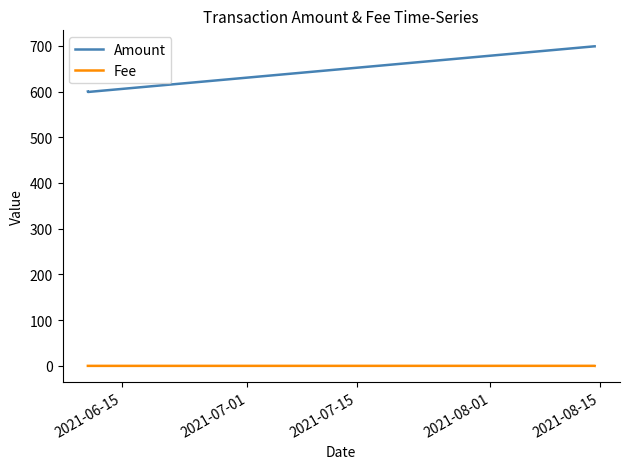

What is the difference between the second highest and minimum values in the Amount series?

99.9